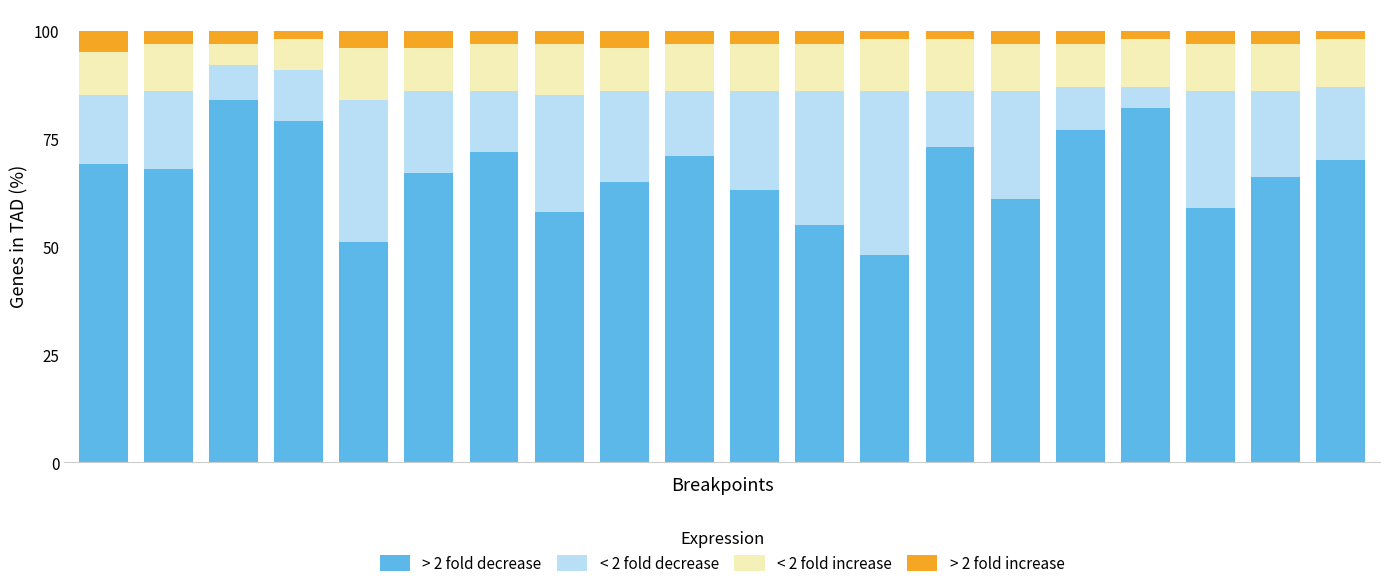

List the series in order of their peak value, lowest first.

> 2 fold increase, < 2 fold increase, < 2 fold decrease, > 2 fold decrease